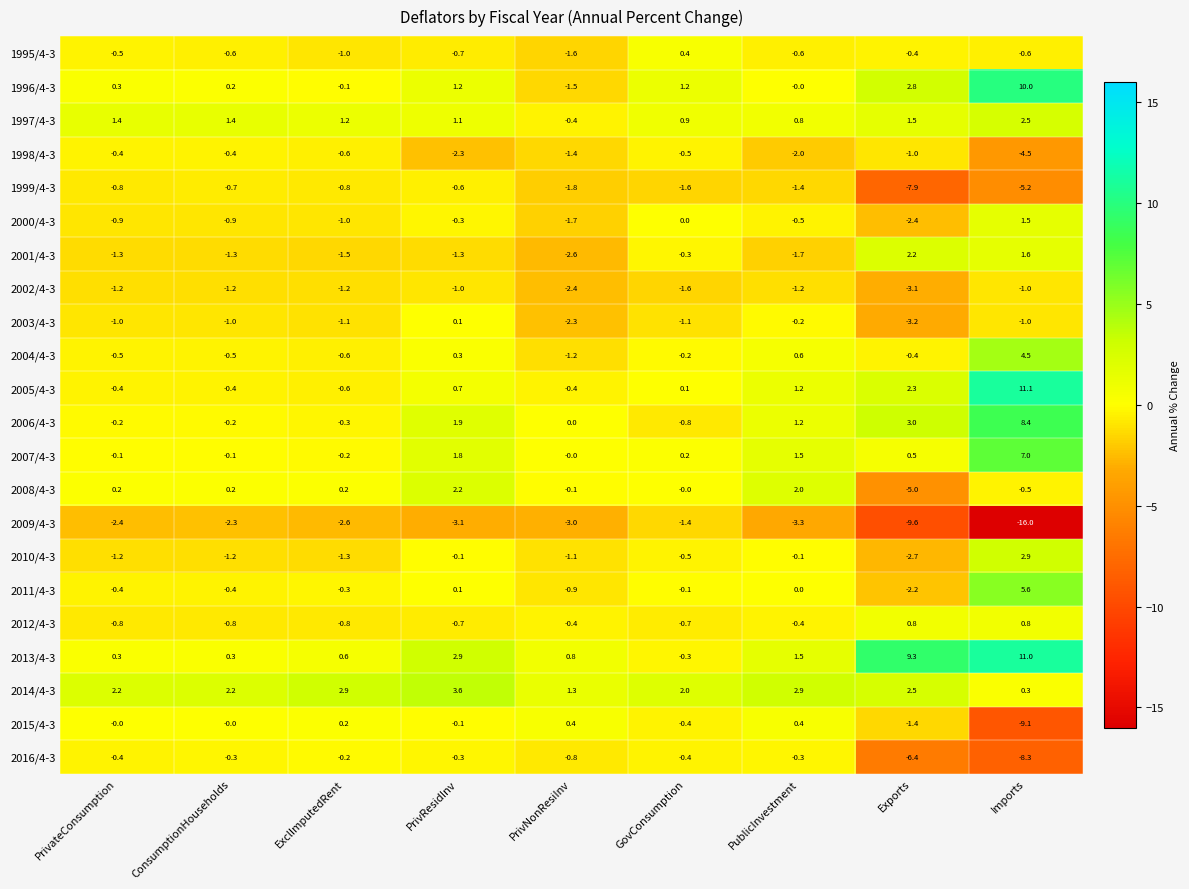

What is the smallest value displayed?

-16.0